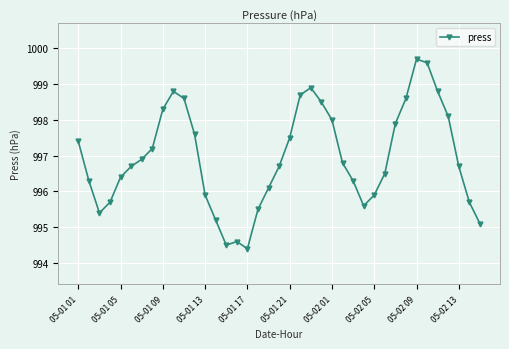

What is the maximum value shown in the chart?

999.7